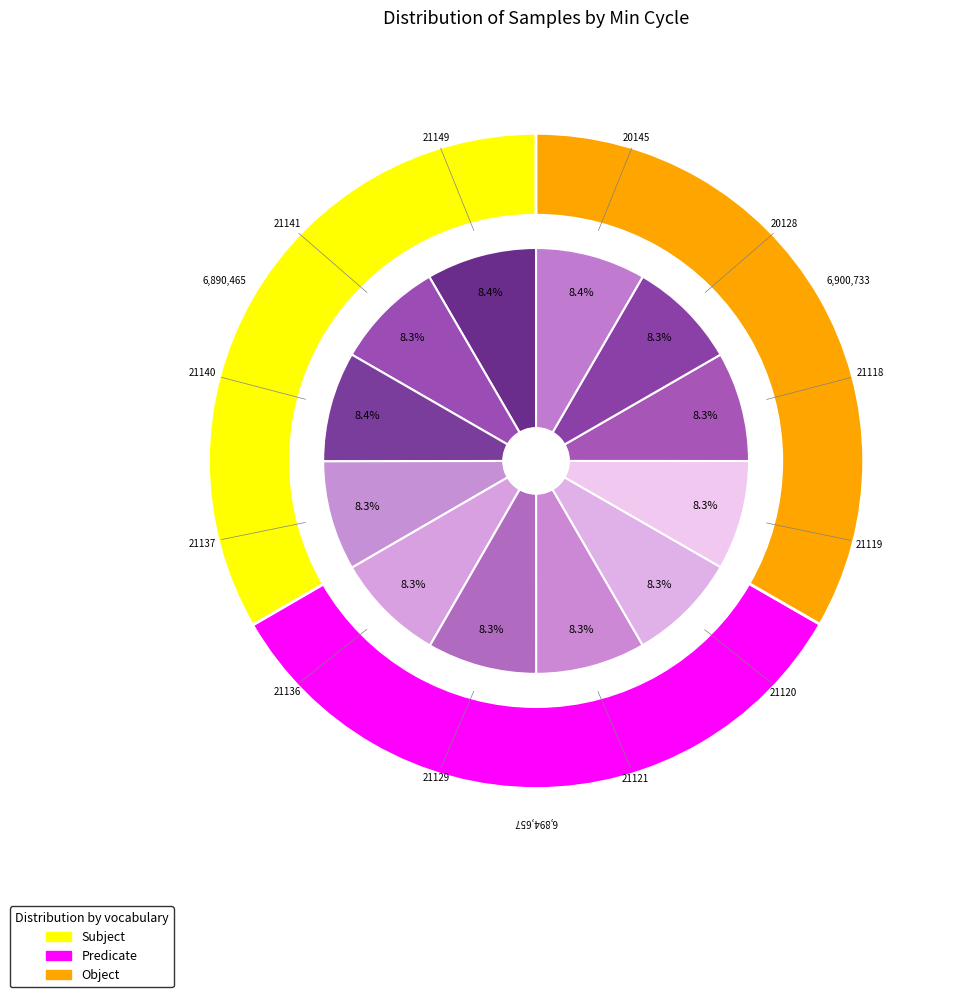

Is it true that 20128 is 2% of the pie?

False